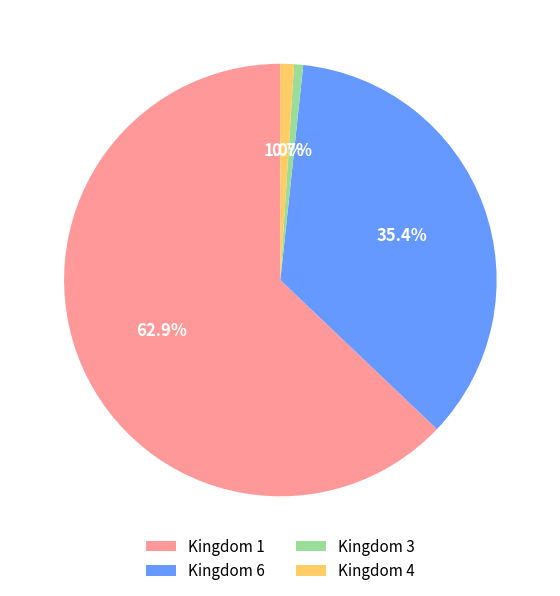

Which has a higher value, Kingdom 4 or Kingdom 1?

Kingdom 1